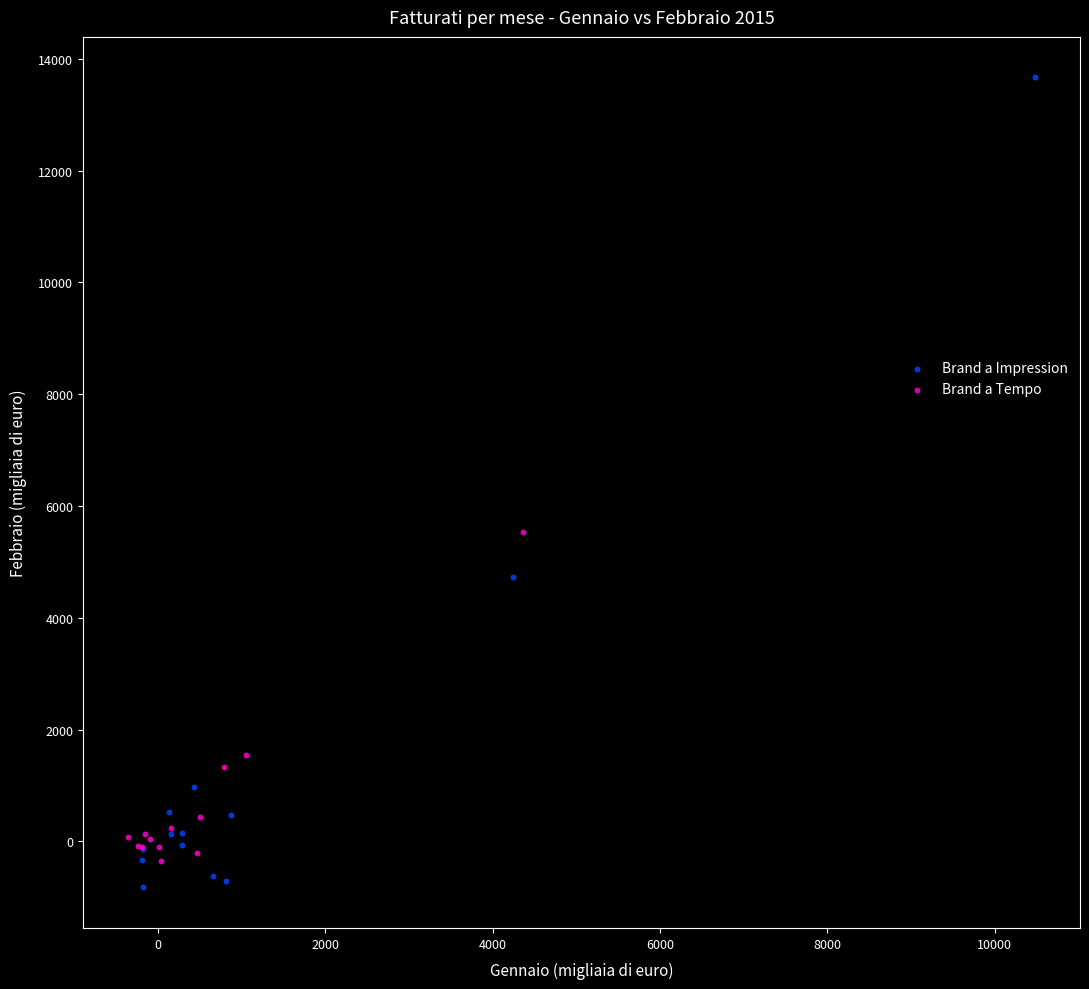

Which series reaches the maximum Y coordinate?

Brand a Impression